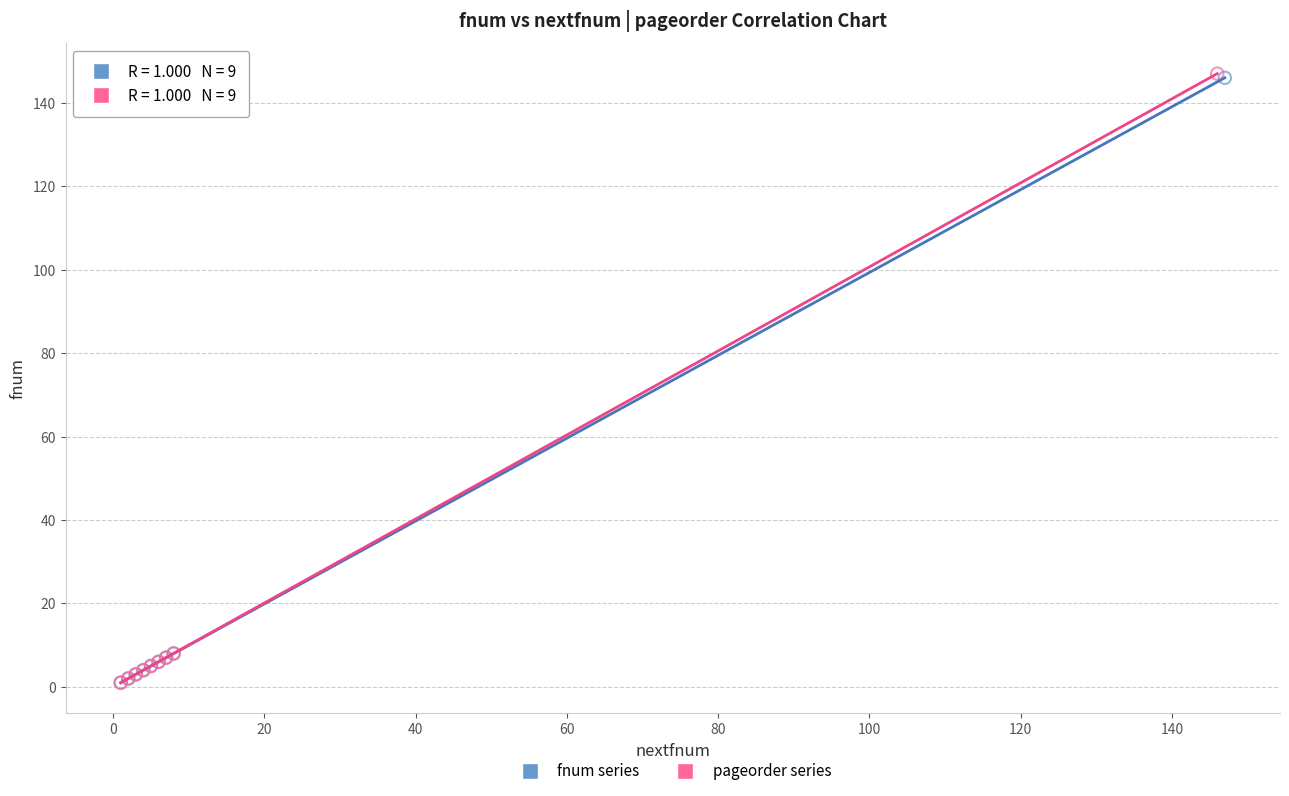

Which series has the largest Y range (max minus min)?

pageorder series